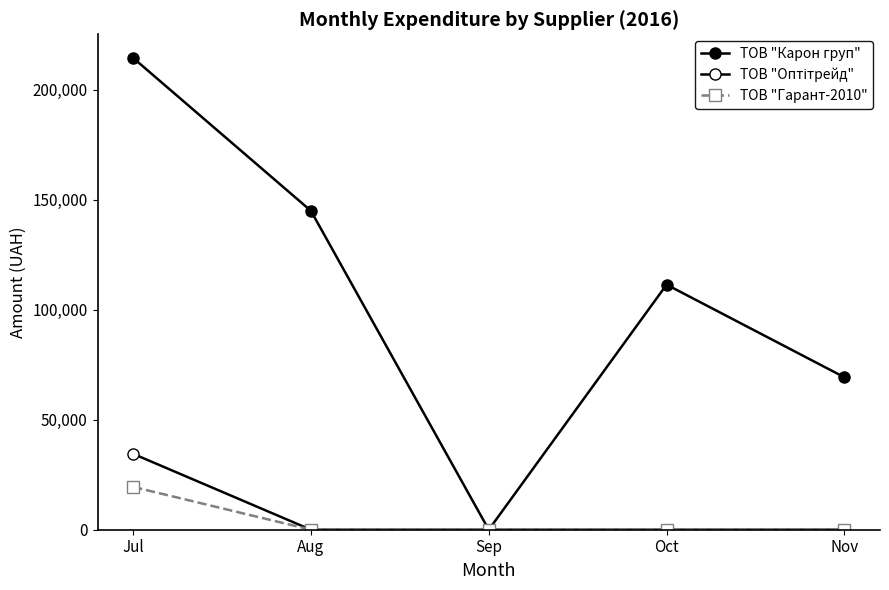

Where is ТОВ "Карон груп" nearest to the value 107186?

Oct